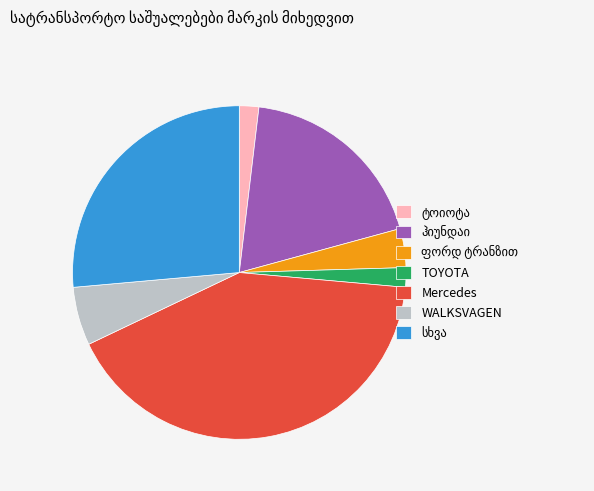

True or false: TOYOTA accounts for 2% of the total.

True